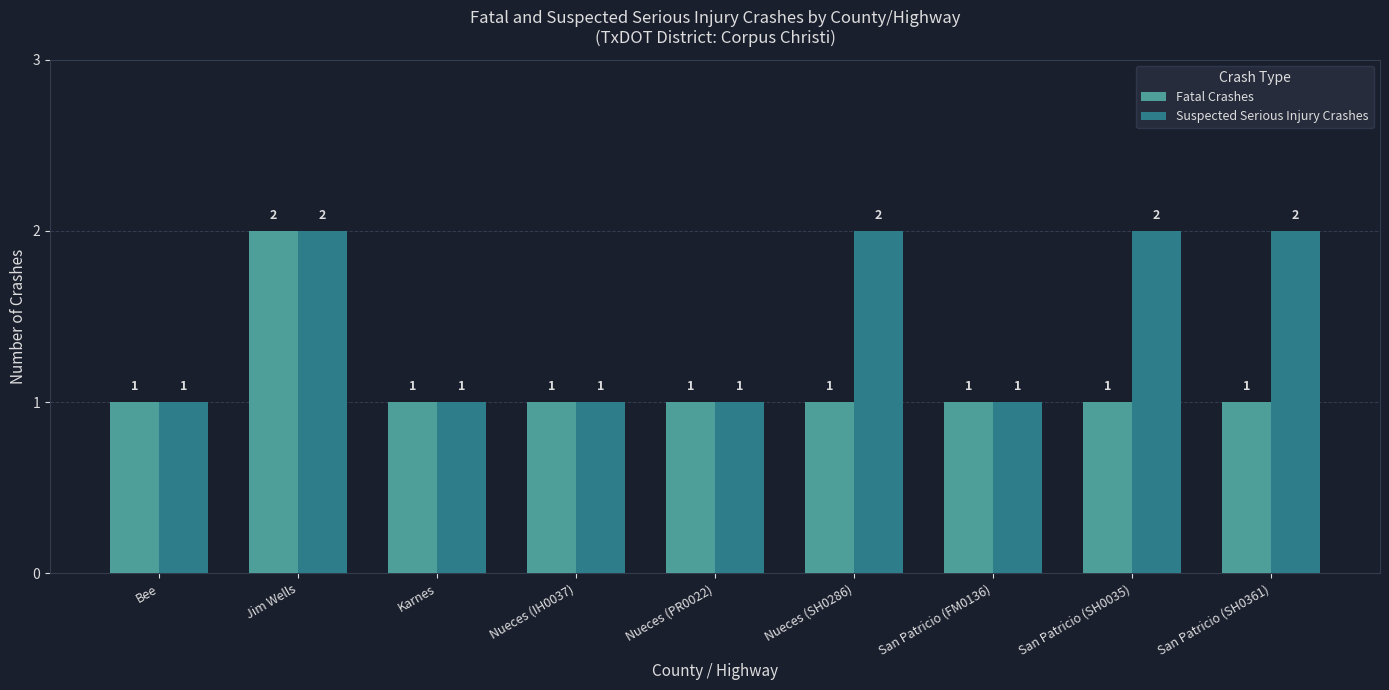

What is the average value of the Suspected Serious Injury Crashes series?

1